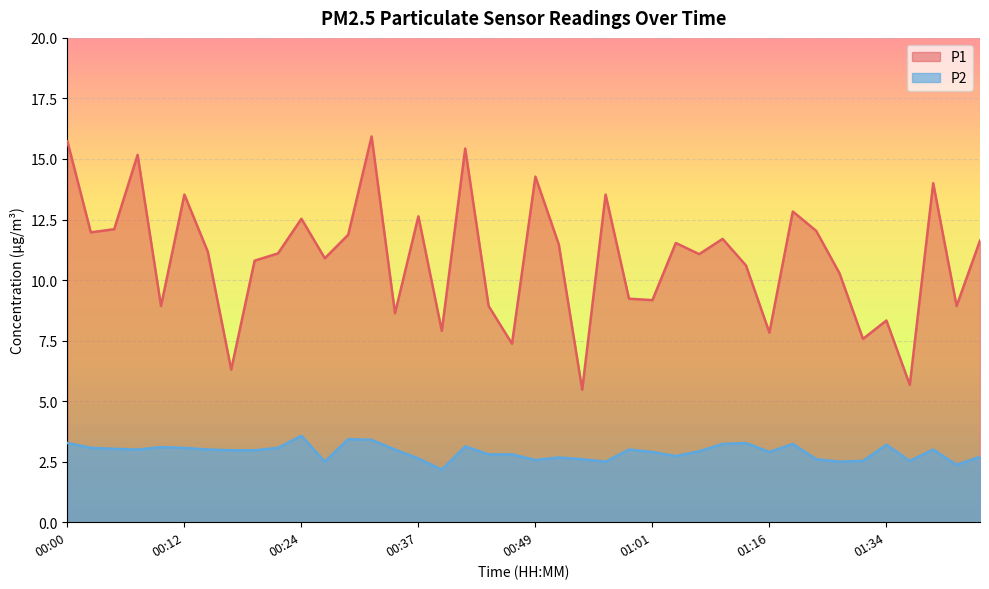

Reading right to left, extract all data points from this chart.

P1: 11.6	8.9	14.0	5.7	8.3	7.6	10.3	12.0	12.8	7.8	10.6	11.7	11.1	11.5	9.2	9.2	13.5	5.5	11.5	14.3	7.4	8.9	15.4	7.9	12.6	8.6	15.9	11.9	10.9	12.5	11.1	10.8	6.3	11.2	13.5	8.9	15.2	12.1	12.0	15.7
P2: 2.7	2.4	3.0	2.5	3.2	2.5	2.5	2.6	3.2	2.9	3.3	3.2	2.9	2.7	2.9	3.0	2.5	2.6	2.7	2.6	2.8	2.8	3.1	2.2	2.6	3.0	3.4	3.4	2.5	3.6	3.1	3.0	3.0	3.0	3.1	3.1	3.0	3.0	3.1	3.3